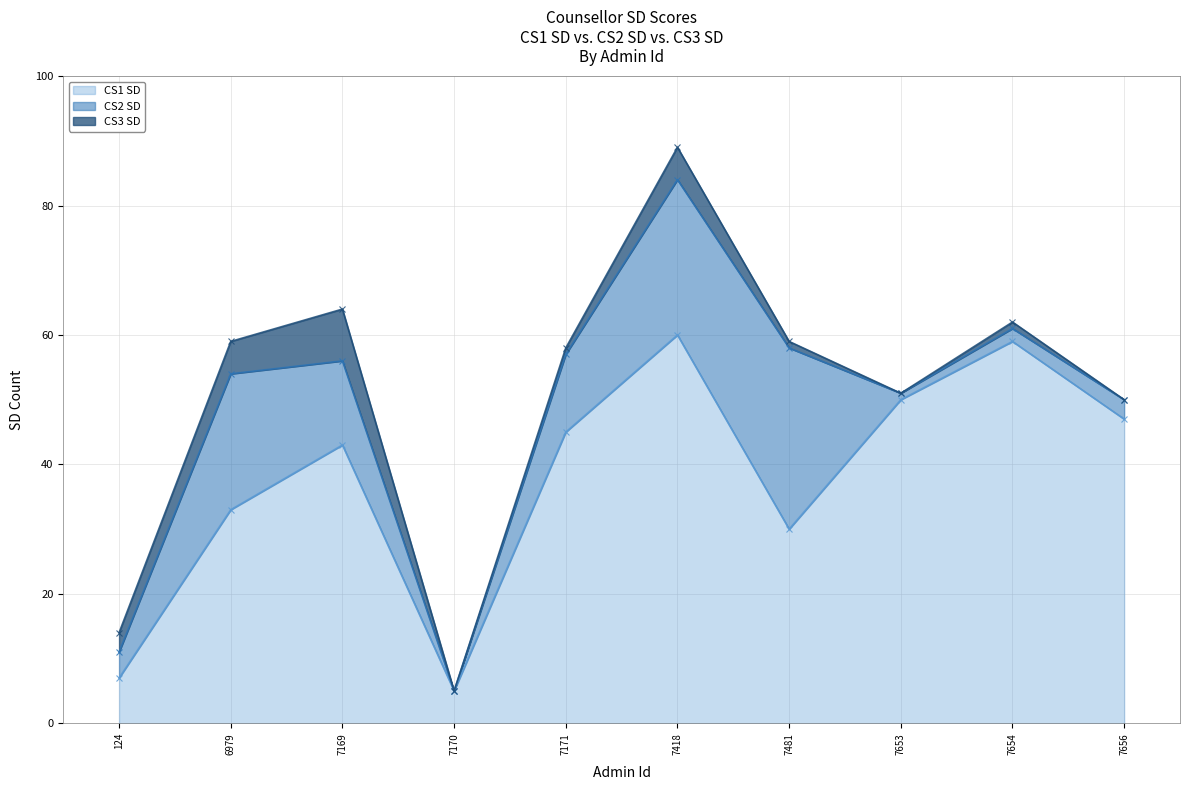

At which label does CS1 SD reach its peak?

7418